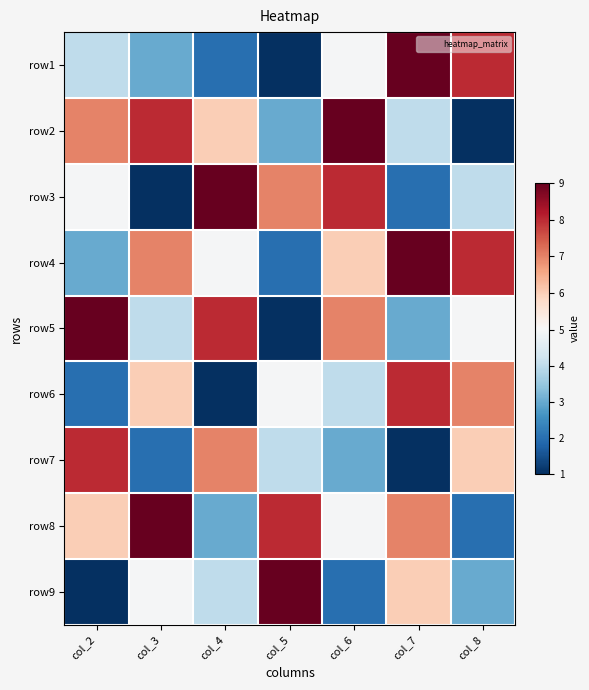

Which category has the highest value across all series?

col_7